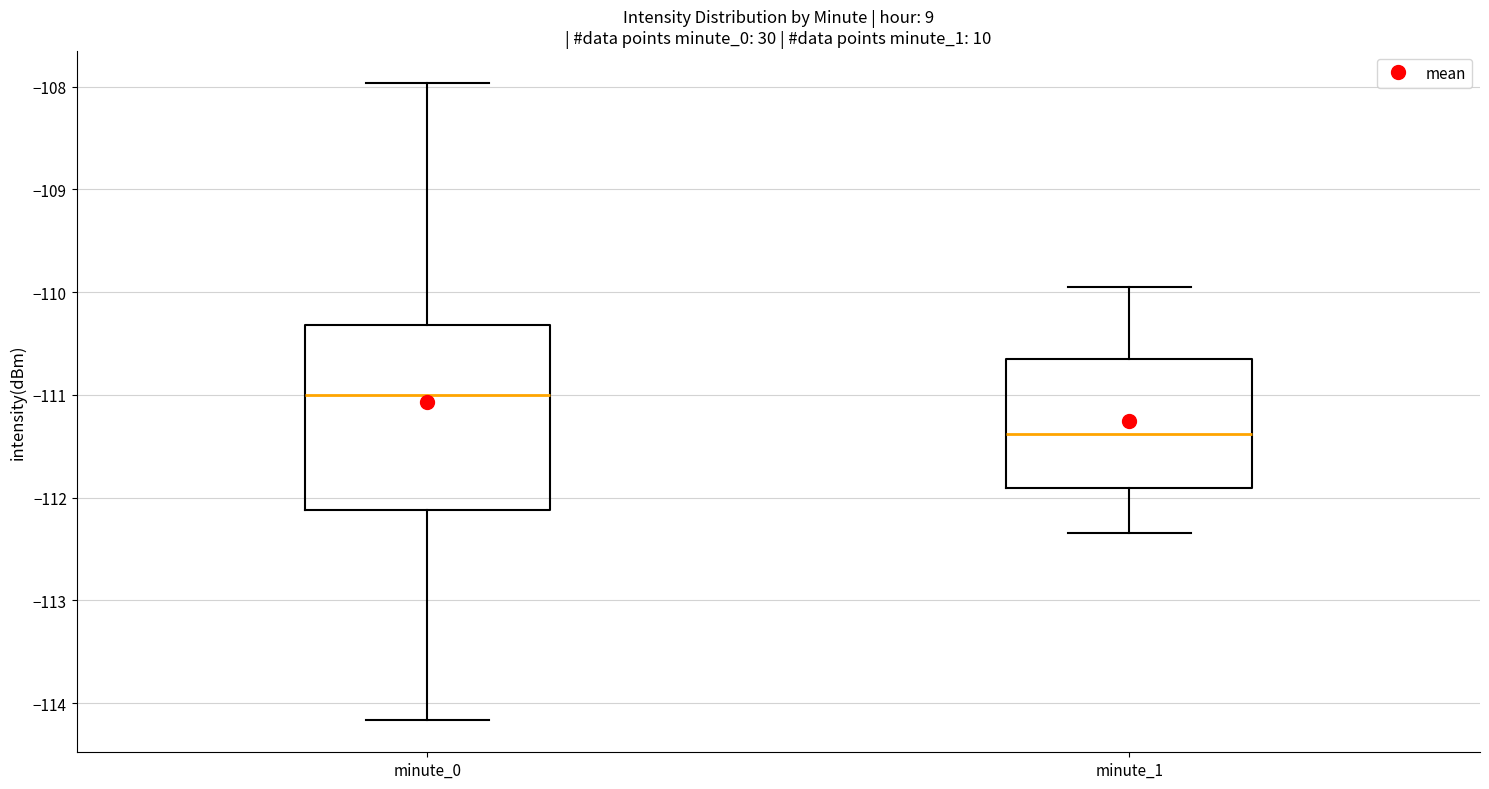

Reading left to right, read every box against the y-axis: the position of its median line, the range the box covers, and the ends of its whiskers. The values are not printed on the chart, so give them approximately, as read against the axis.

minute_0: median -111.0, box -112.1 to -110.3, whiskers -114.2 to -108.0
minute_1: median -111.4, box -111.9 to -110.7, whiskers -112.3 to -110.0